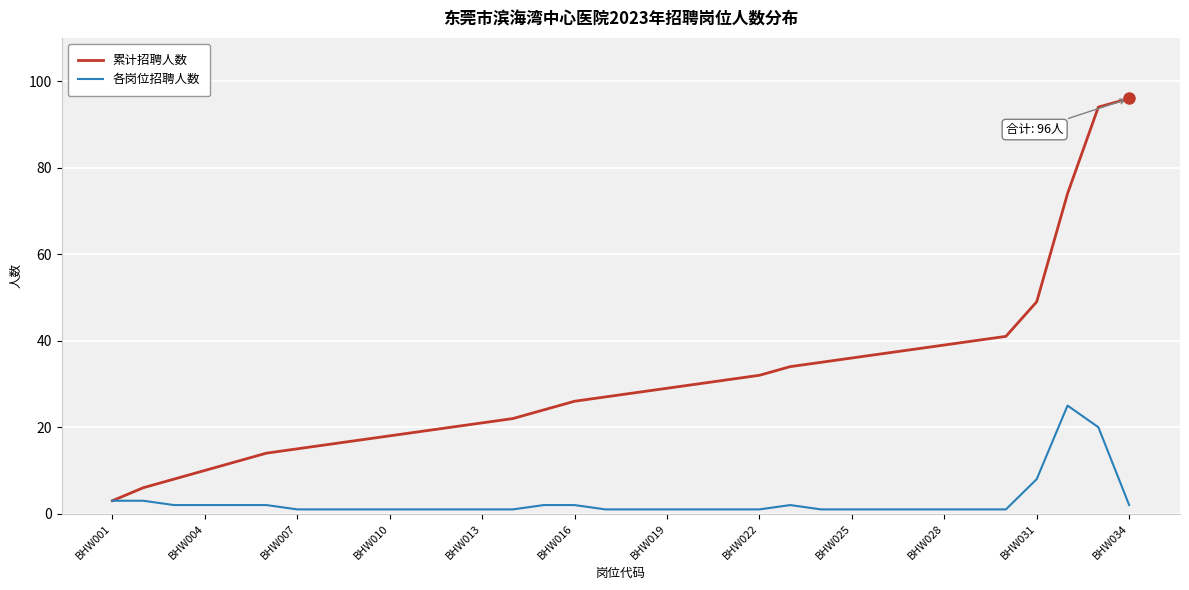

How many lines are shown in the chart?

2